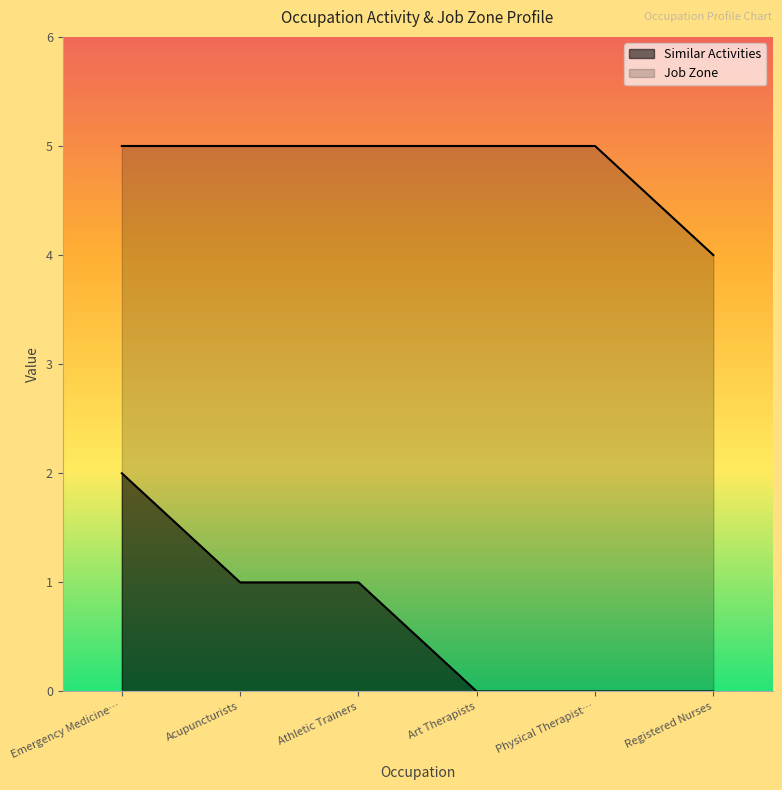

How many lines are shown in the chart?

2